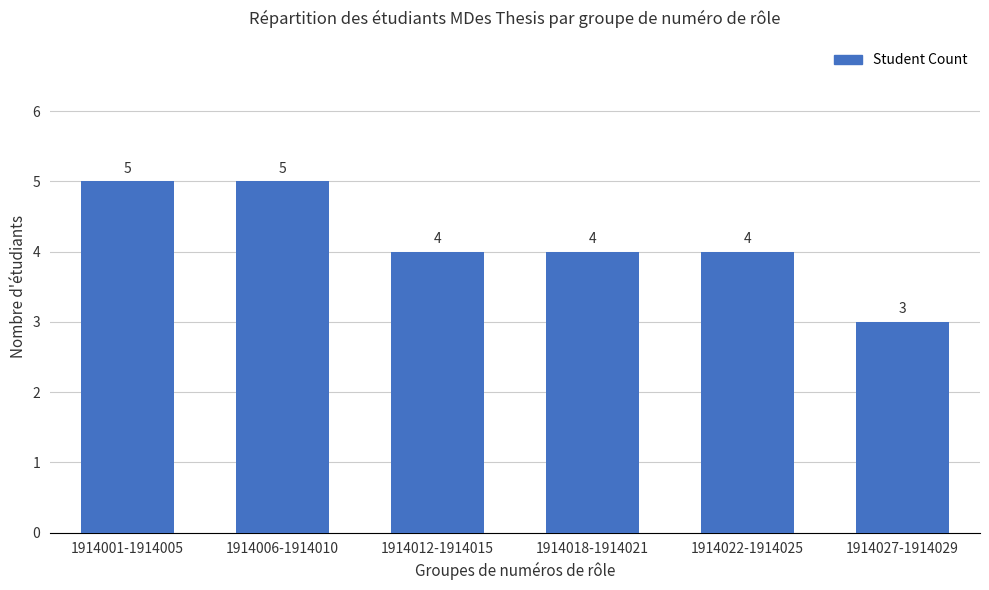

Reading left to right, extract all data points from this chart.

5	5	4	4	4	3